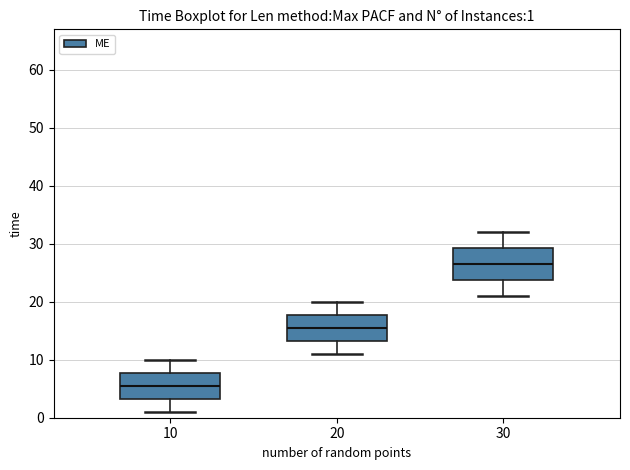

Which box's median line is the lowest?

10